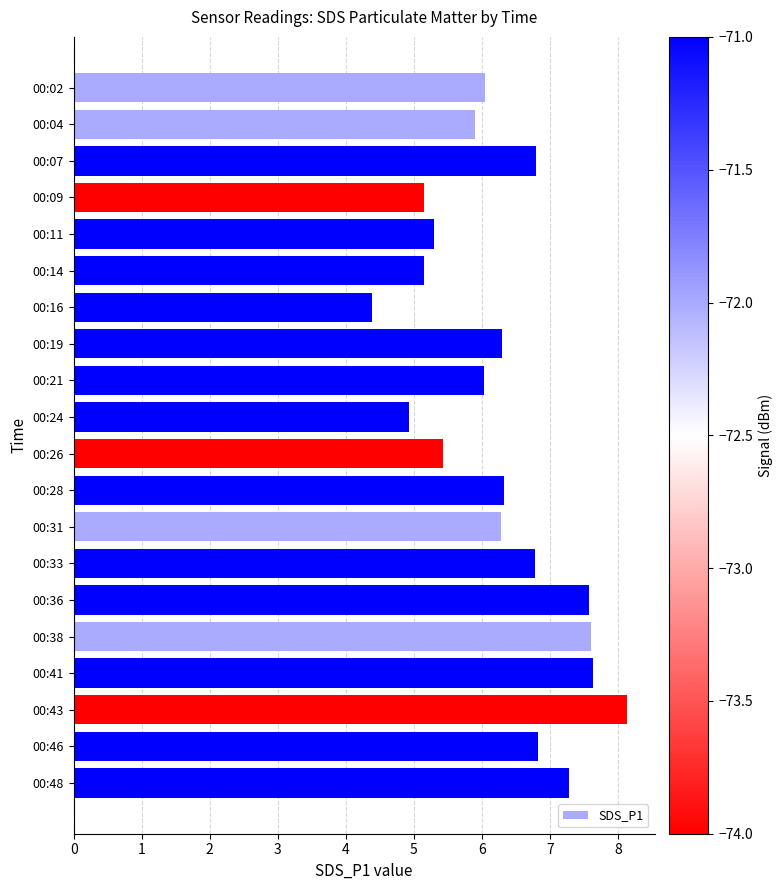

The value at 00:09 is 1.2. True or false?

False